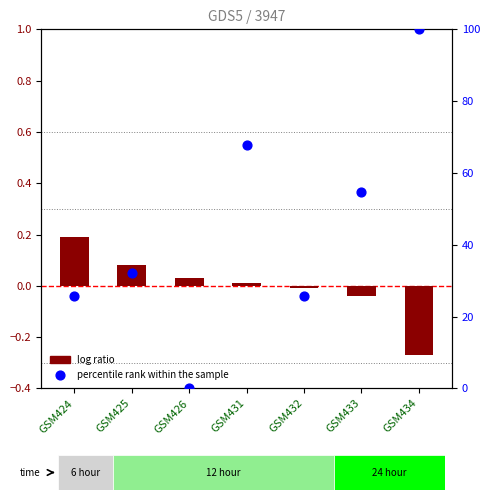

Which series has the largest total across all categories?

percentile rank within the sample